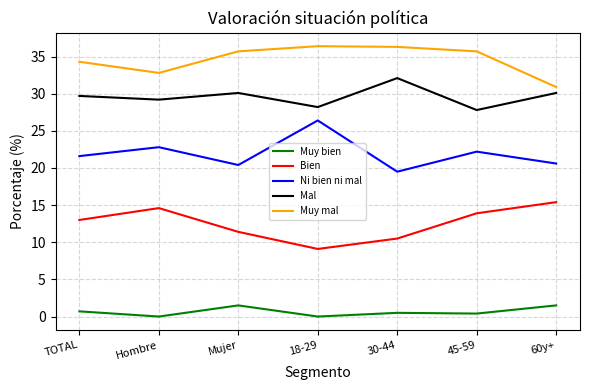

At which category does Bien reach its first local valley?

18-29